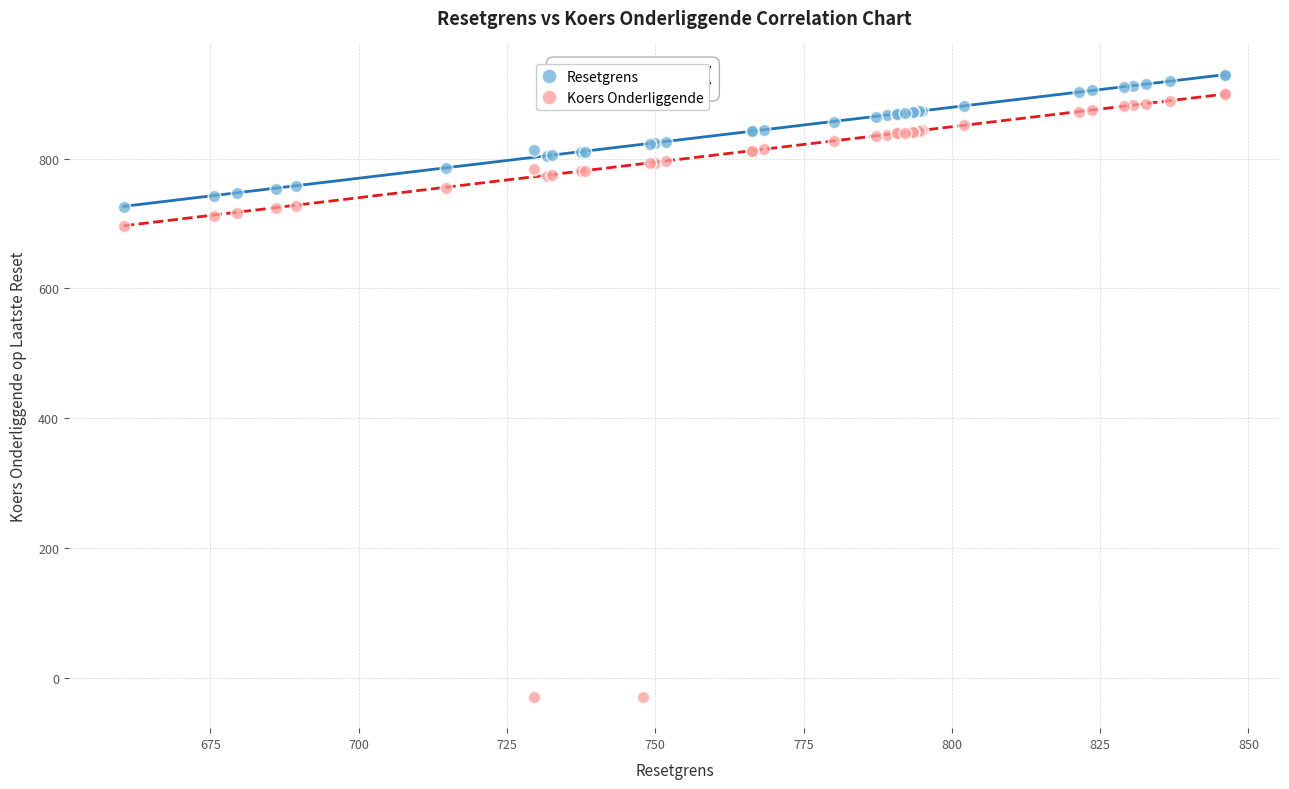

Which series has the widest spread of Y values?

Koers Onderliggende